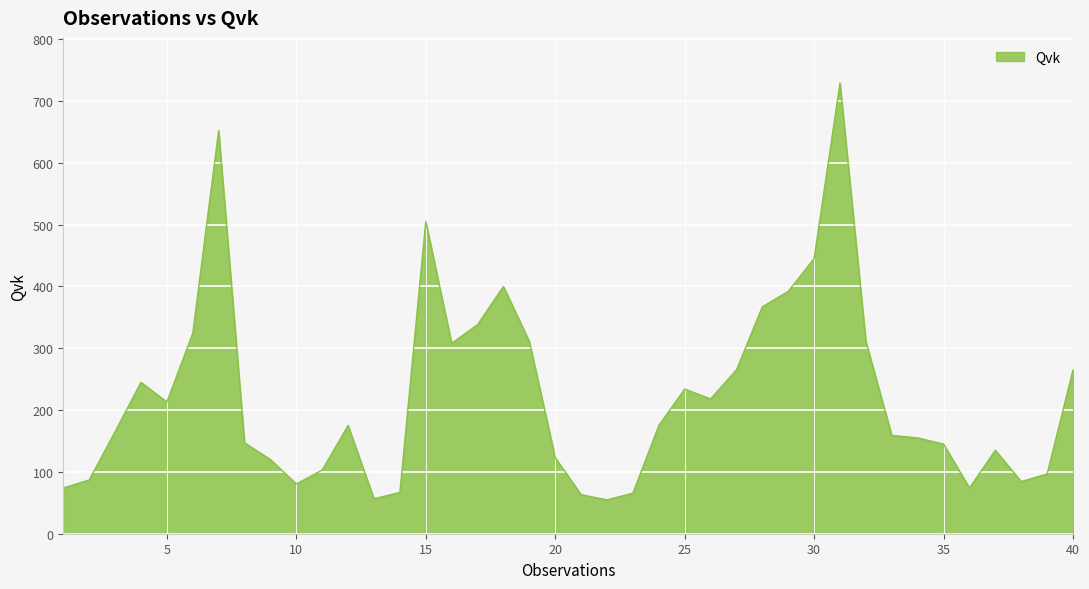

What is the difference between the maximum and minimum values?

674.2